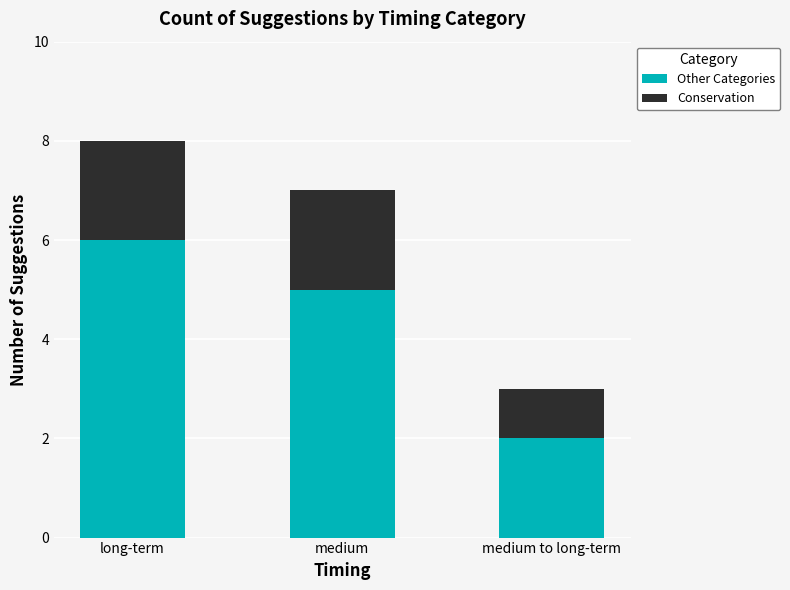

What are all the series names shown in the legend?

Other Categories, Conservation